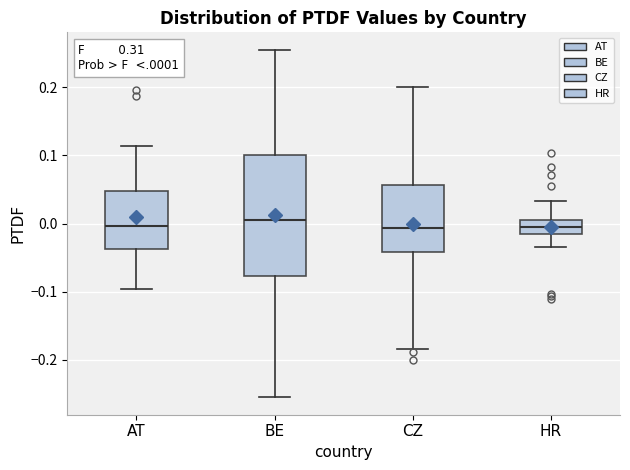

Which box is the tallest, from its lower edge to its upper edge?

BE